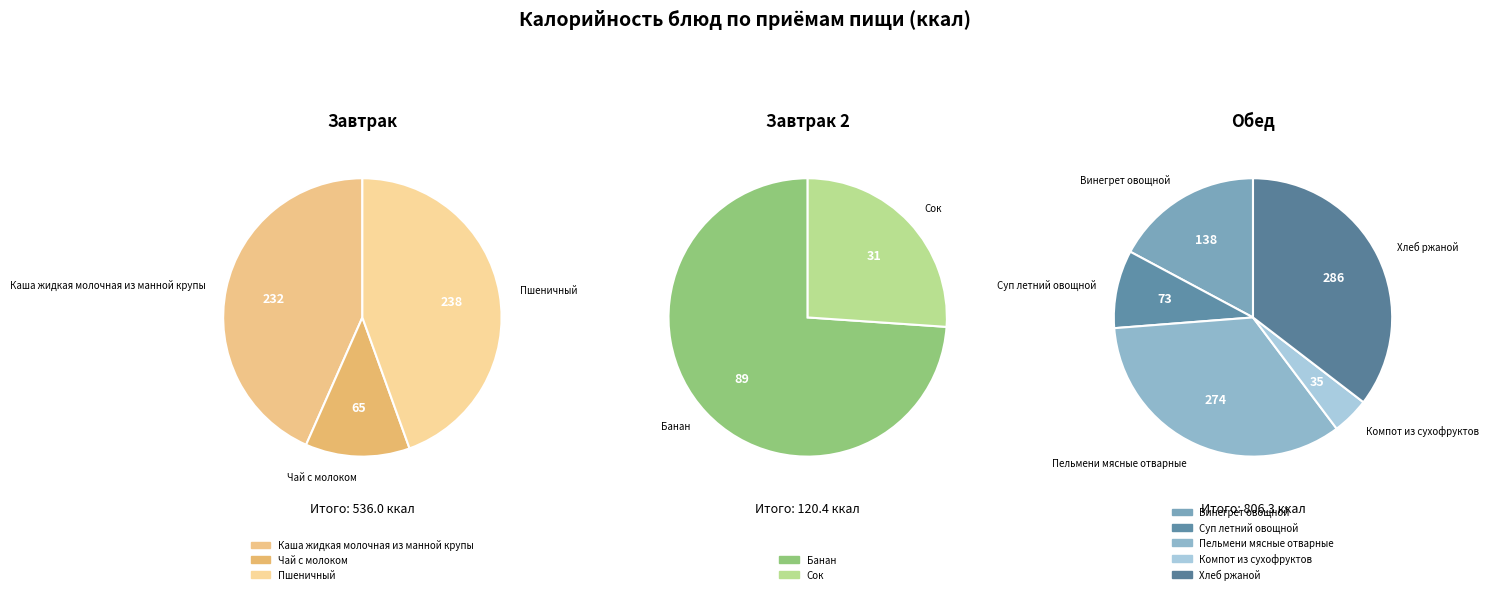

Is the sum of Суп летний овощной and Чай с молоком greater than half?

No